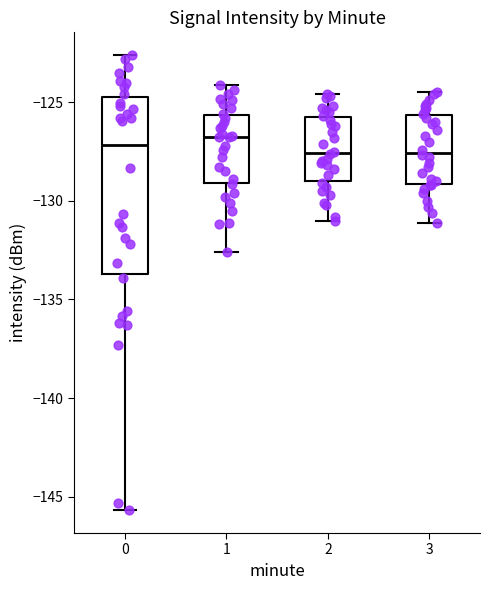

Where does the upper whisker of the box at x = 3 end on the y-axis? The values are not printed on the chart, so give them approximately, as read against the axis.

-124.5